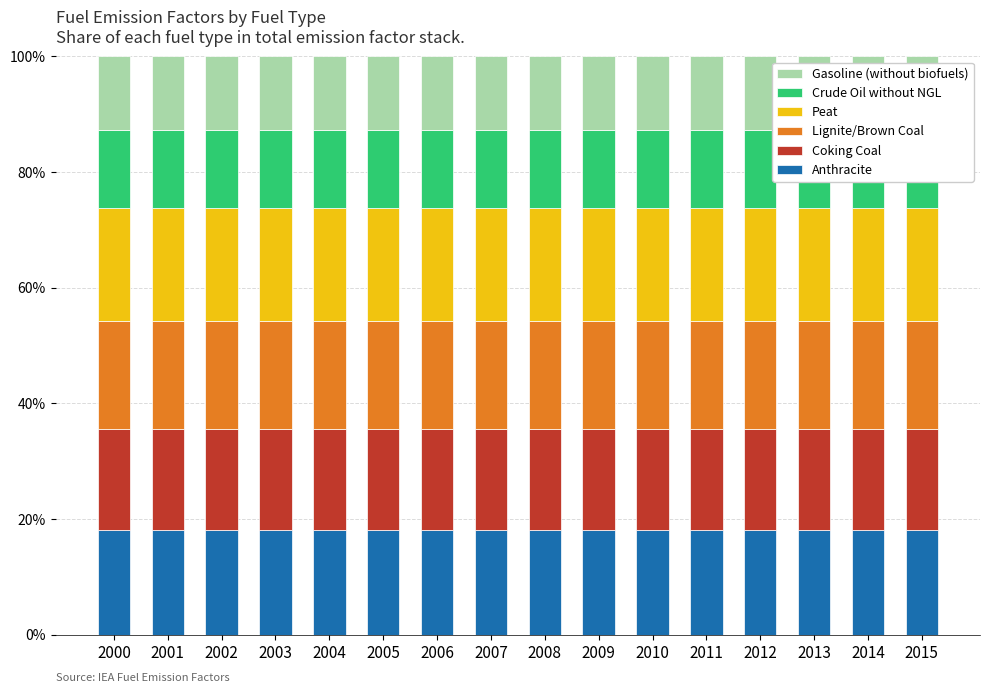

Which series has the largest total across all categories?

Peat